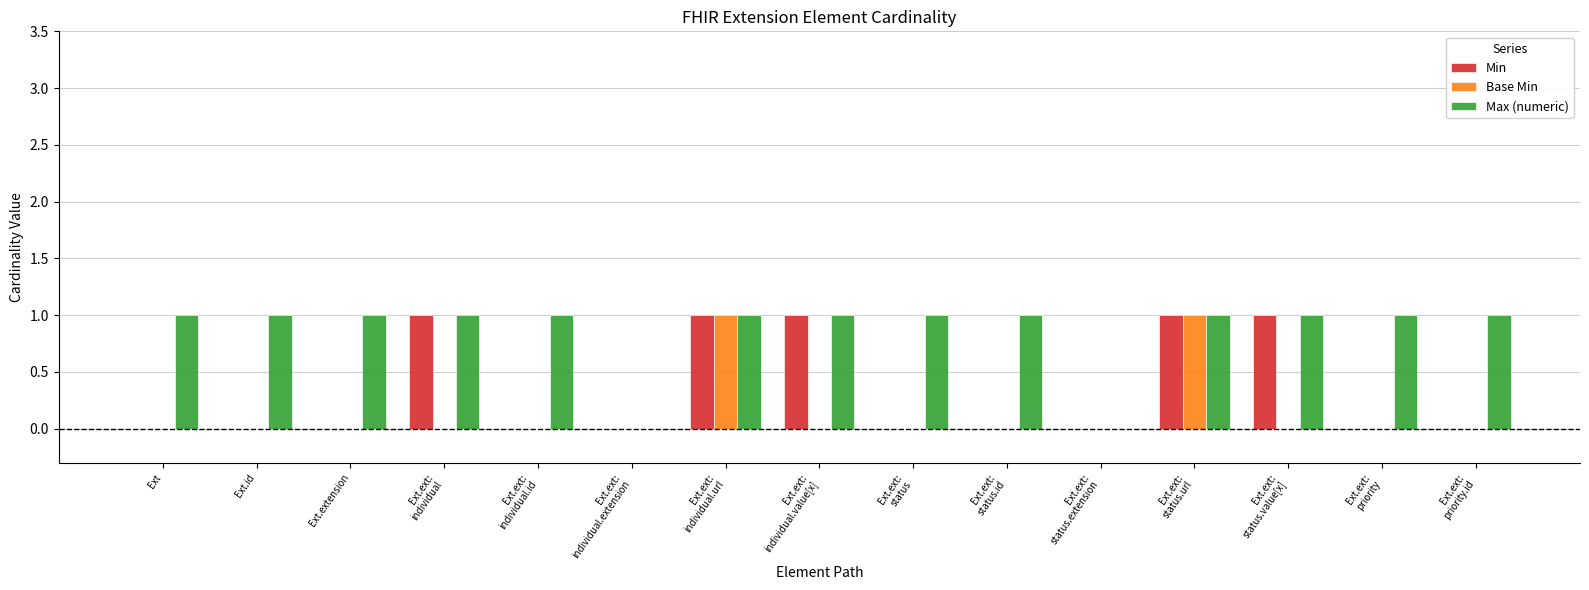

Is the value of Base Min at Ext.extension greater than the value of Min at Ext.ext:
individual?

No